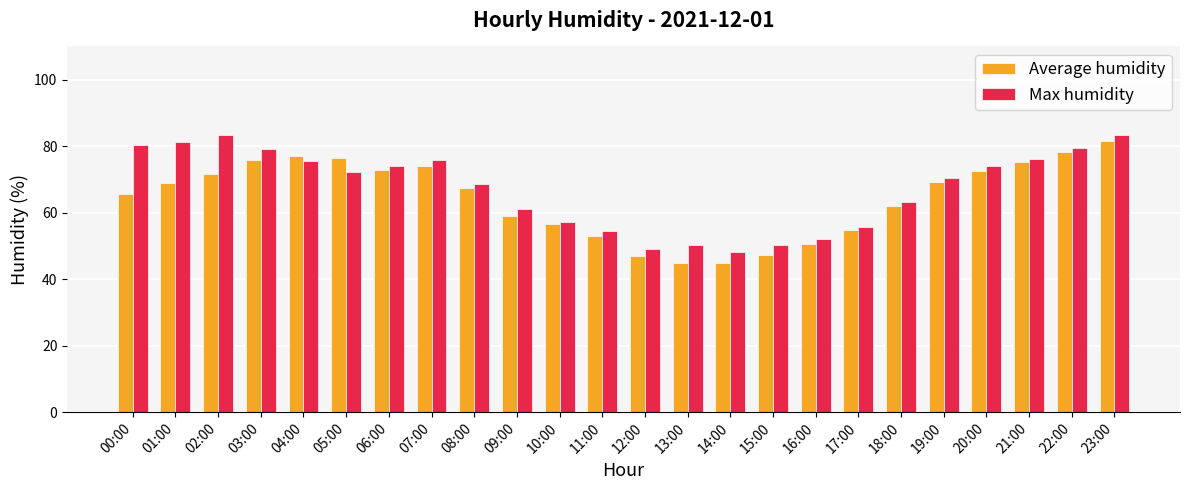

How many bars are there in each group?

2